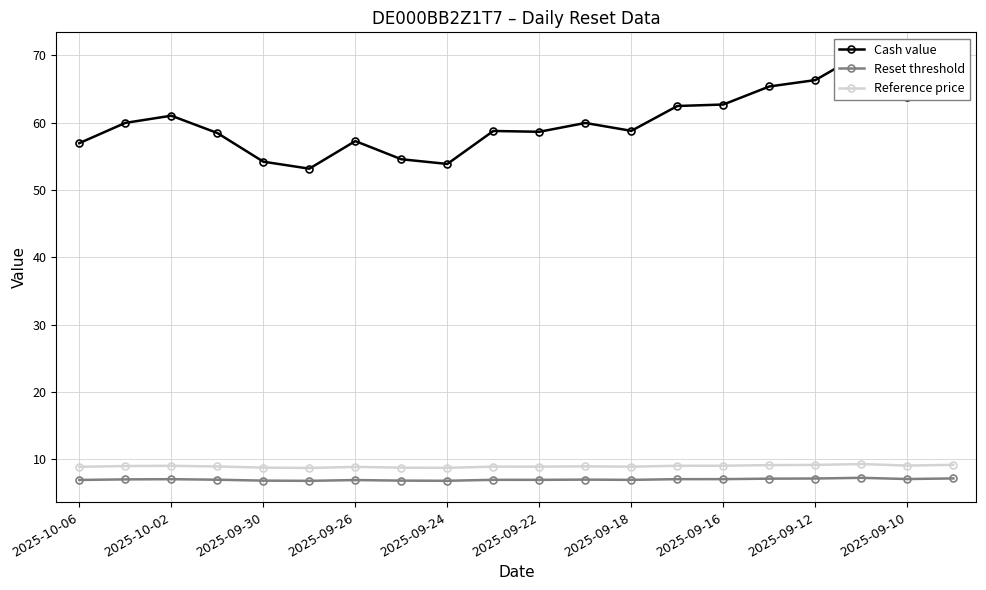

True or false: Reference price has more than 1 points higher than both neighbors.

True